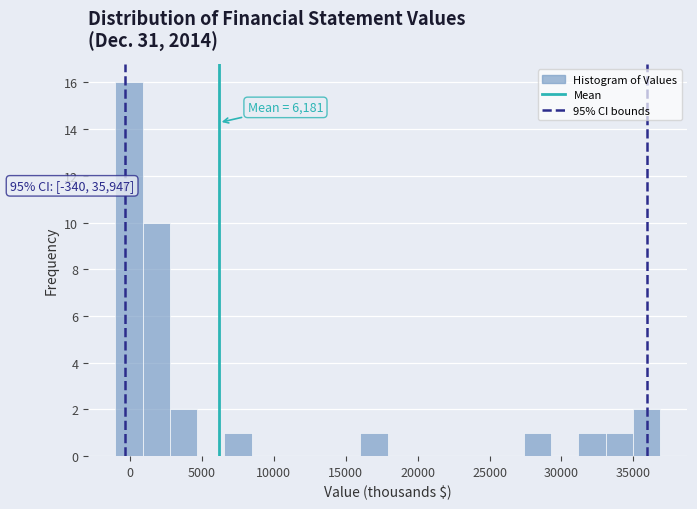

Around what value on the x-axis is the tallest bar? Give the approximate position of its centre, as read against the axis.

0